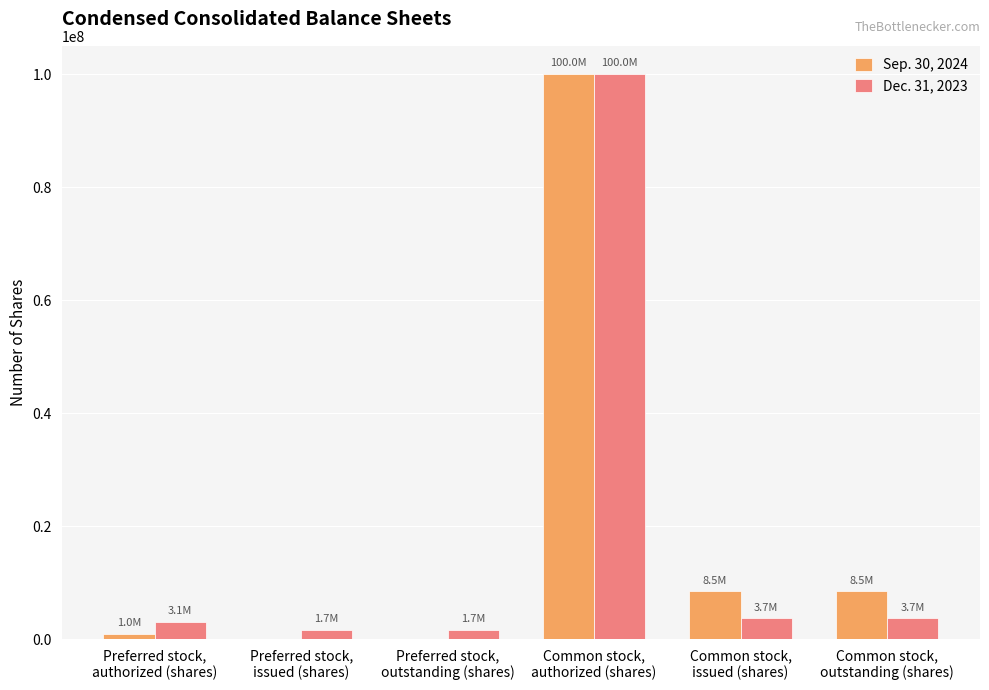

Which series has the widest spread of values?

Sep. 30, 2024